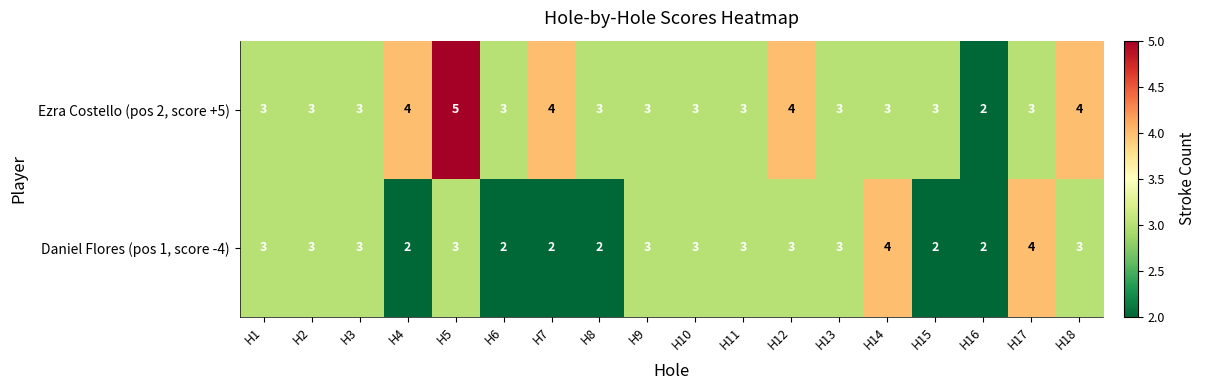

Rank the series by their average value, from lowest to highest.

Daniel Flores (pos 1, score -4), Ezra Costello (pos 2, score +5)